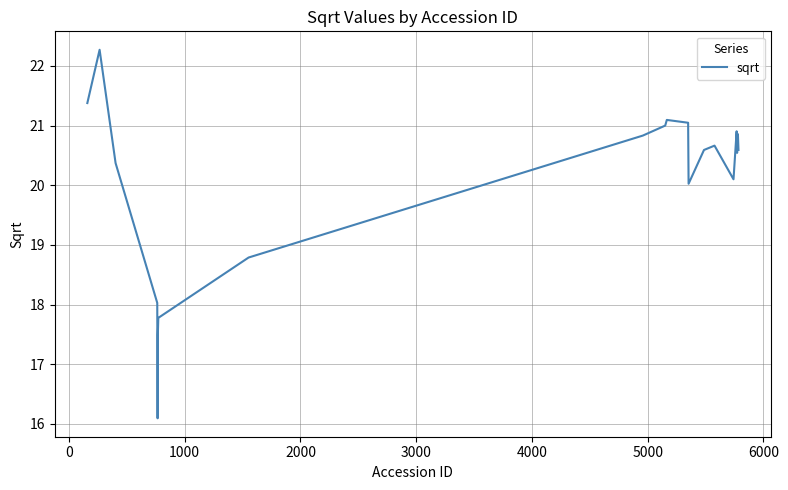

What is the difference between the maximum and minimum values?

6.2